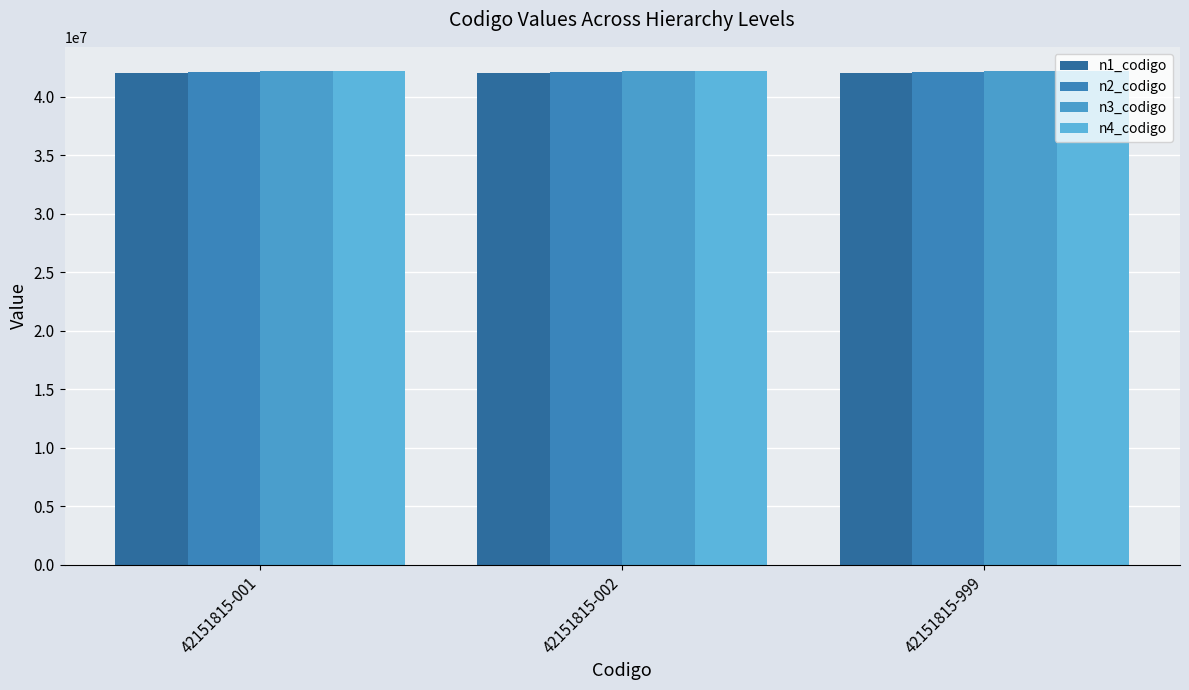

The n4_codigo series shows 42151815 at 42151815-999. True or false?

True